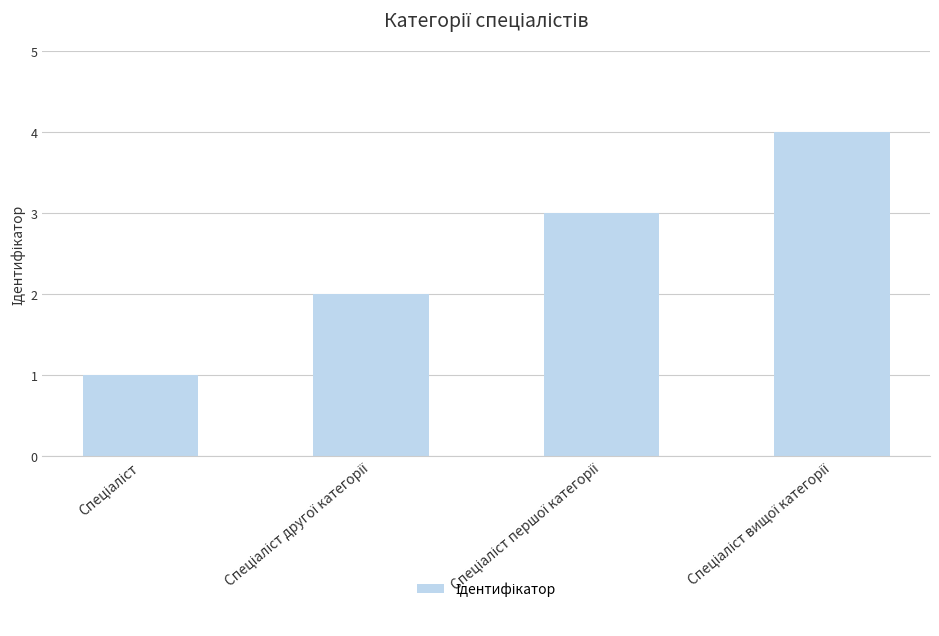

What is the sum of all values?

10